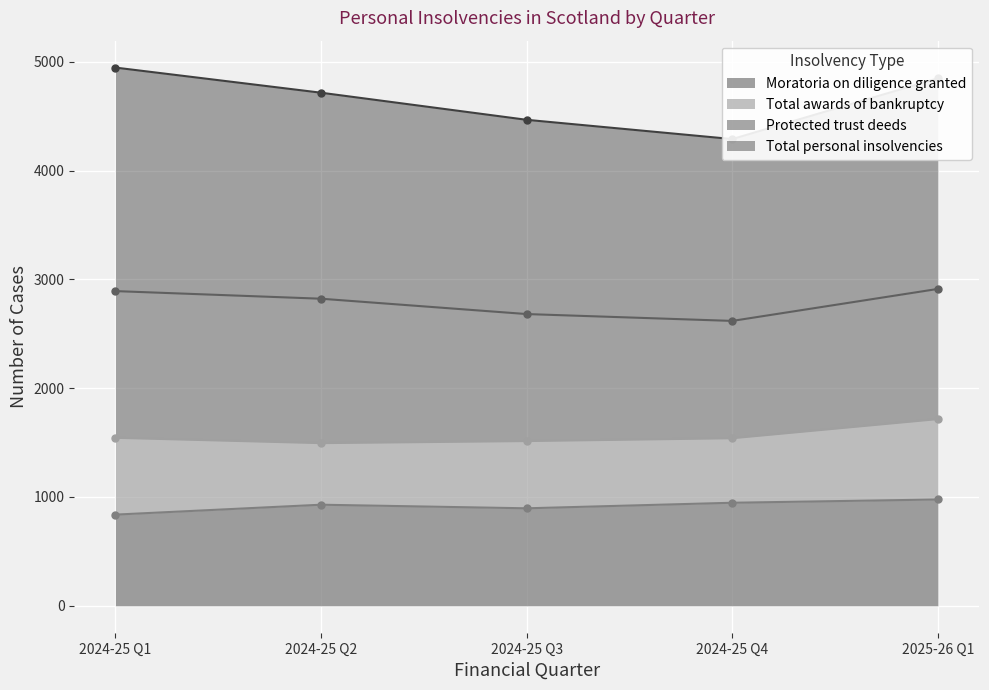

What position from the left is 2024-25 Q2?

2